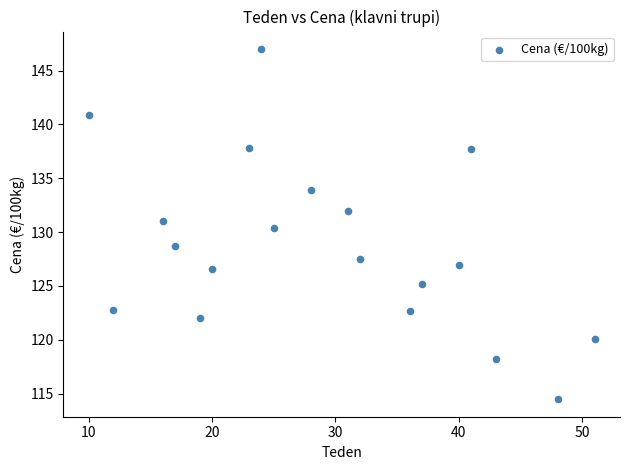

What is the range of X values (max minus min)?

41.0